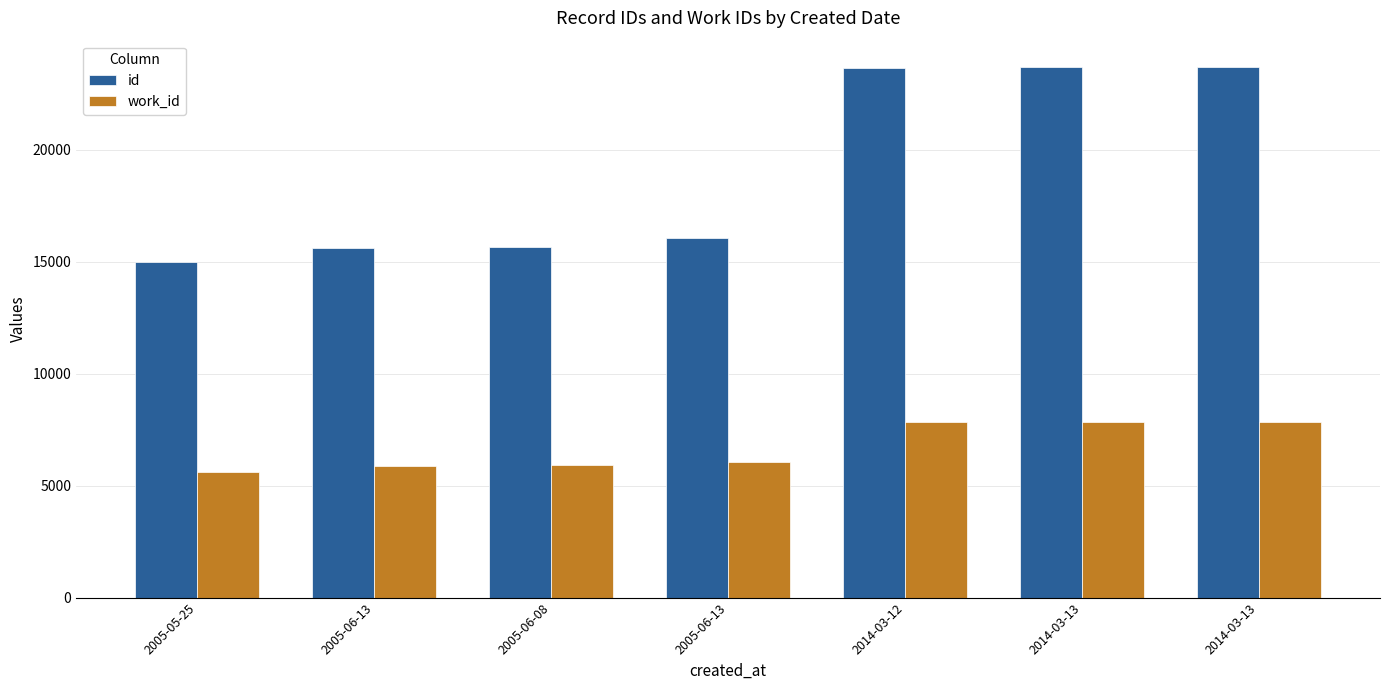

What are all the series names shown in the legend?

id, work_id